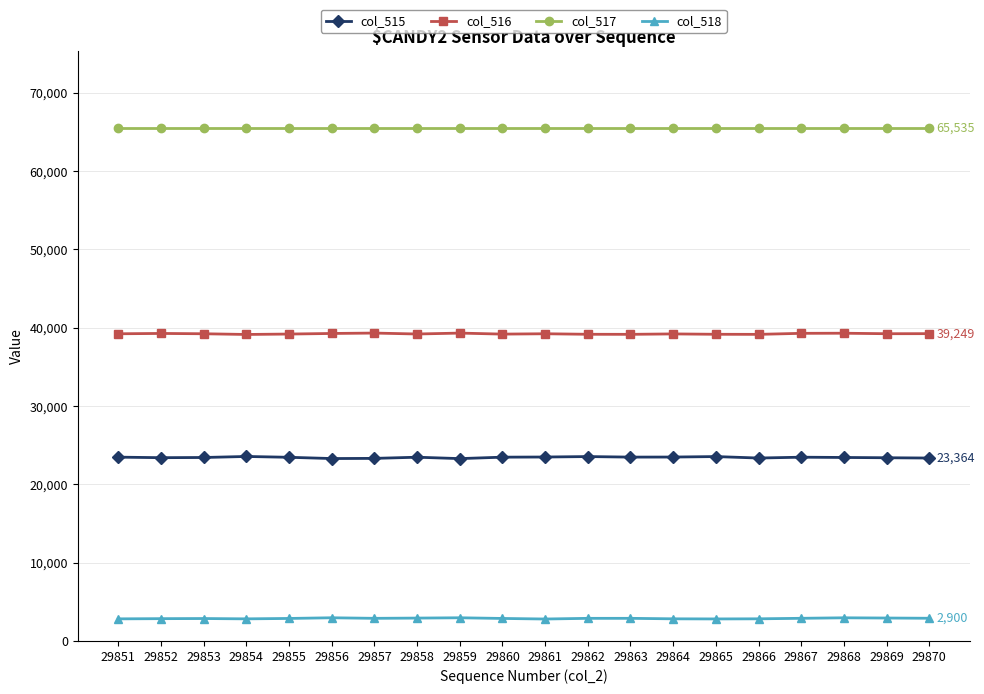

True or false: col_518 and col_515 cross at least once.

False